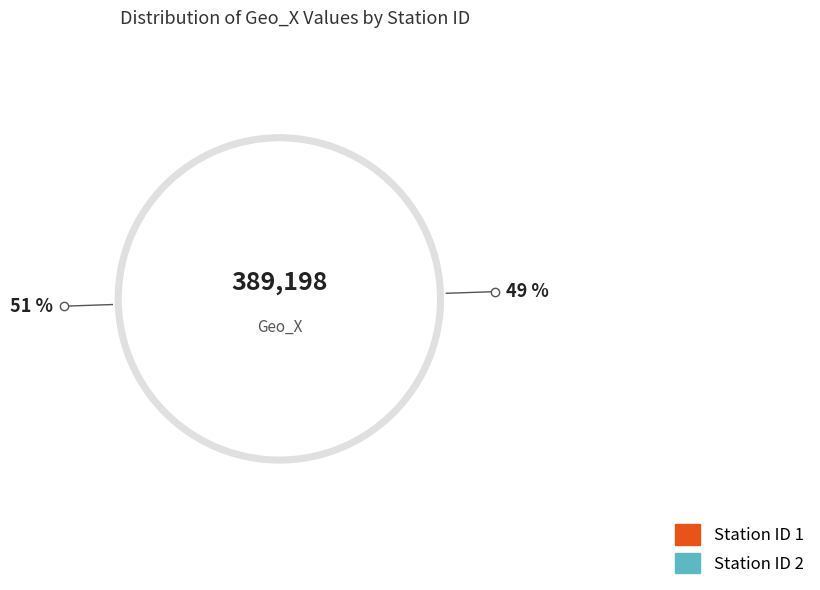

Is there a majority slice in this chart?

Yes